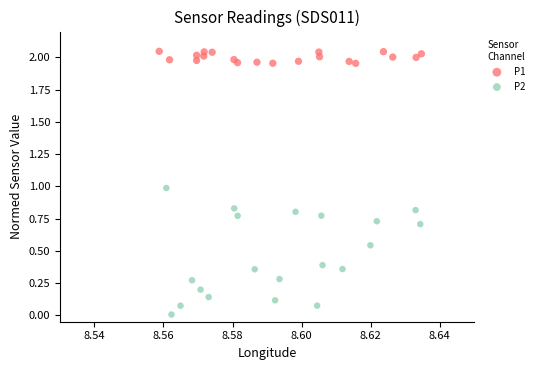

What are all the series names shown in the legend?

P1, P2